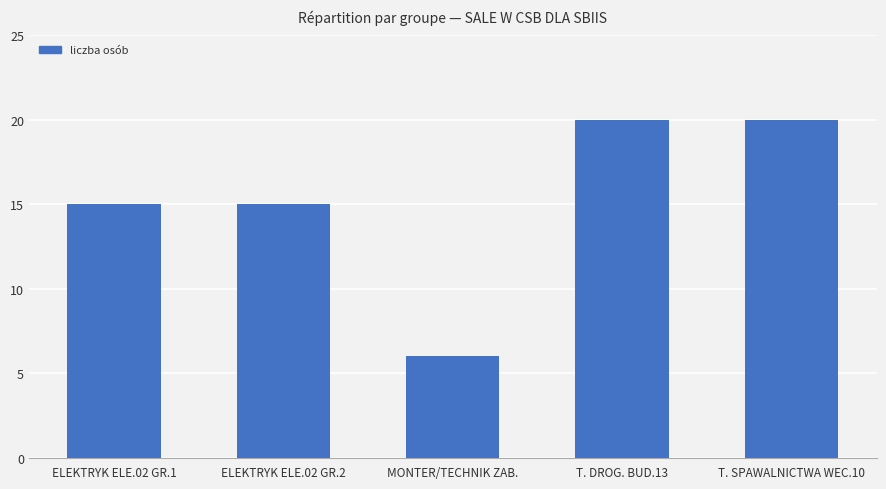

Which category has the lowest value across all series?

MONTER/TECHNIK ZAB.